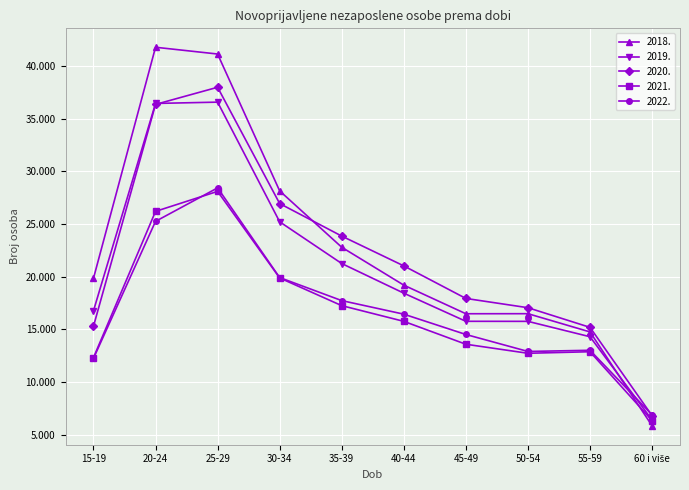

At which category does 2021. reach its first local peak?

25-29